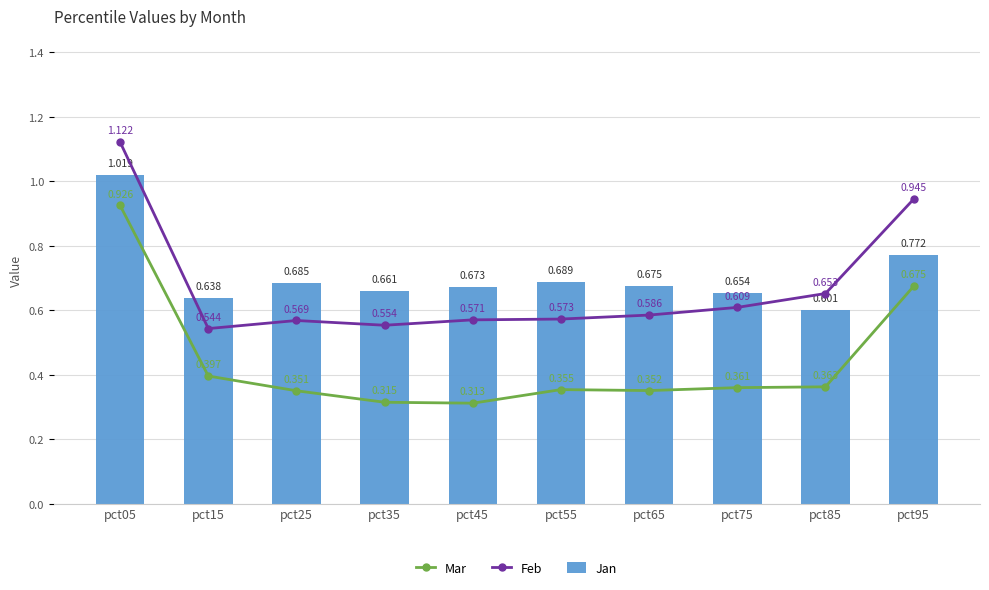

The Jan series shows 0.6 at pct85. True or false?

True